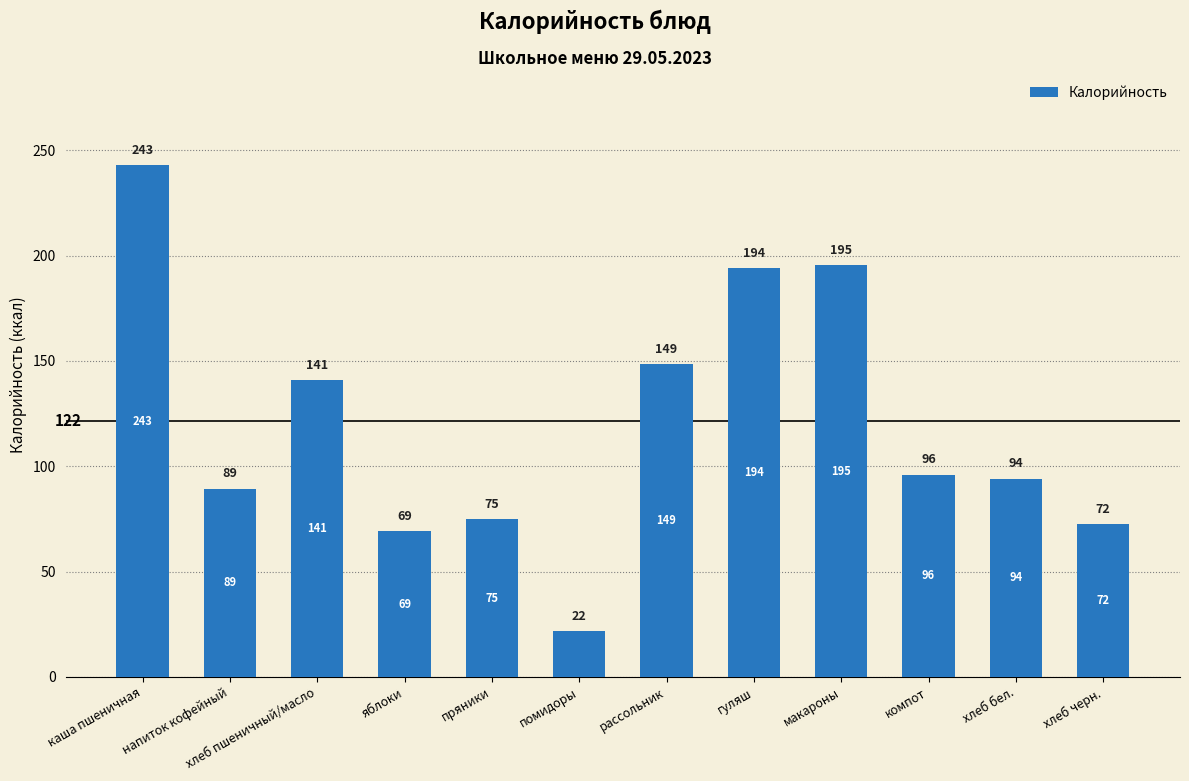

List the labels in order of value, largest first.

каша пшеничная, макароны, гуляш, рассольник, хлеб пшеничный/масло, компот, хлеб бел., напиток кофейный, пряники, хлеб черн., яблоки, помидоры